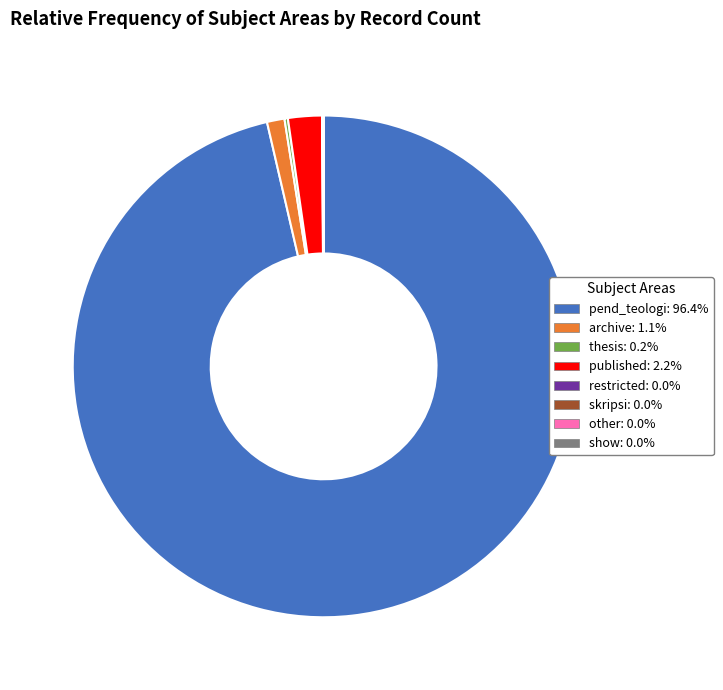

Is there a majority slice in this chart?

Yes